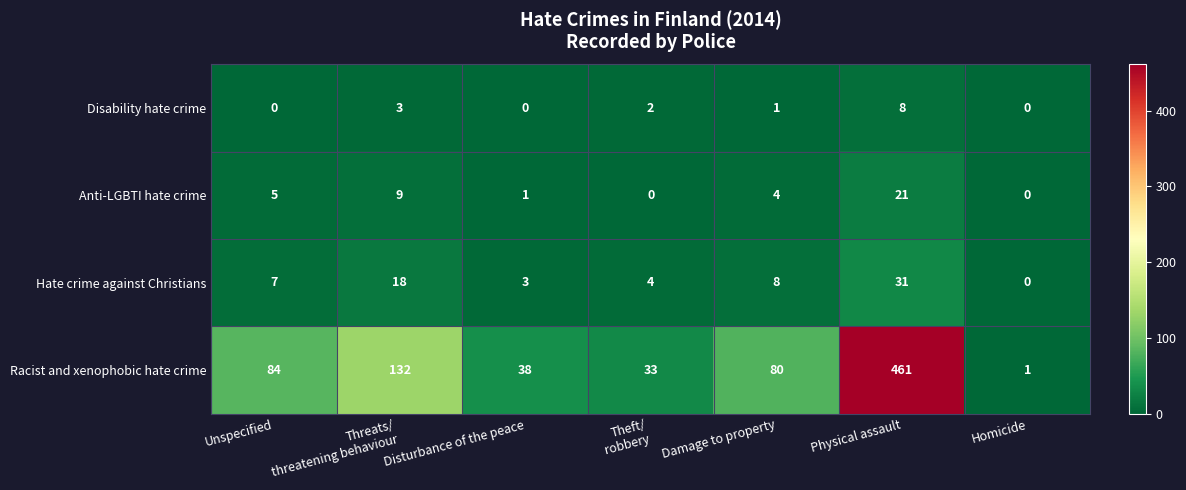

Which series has the largest range (max minus min)?

Racist and xenophobic hate crime